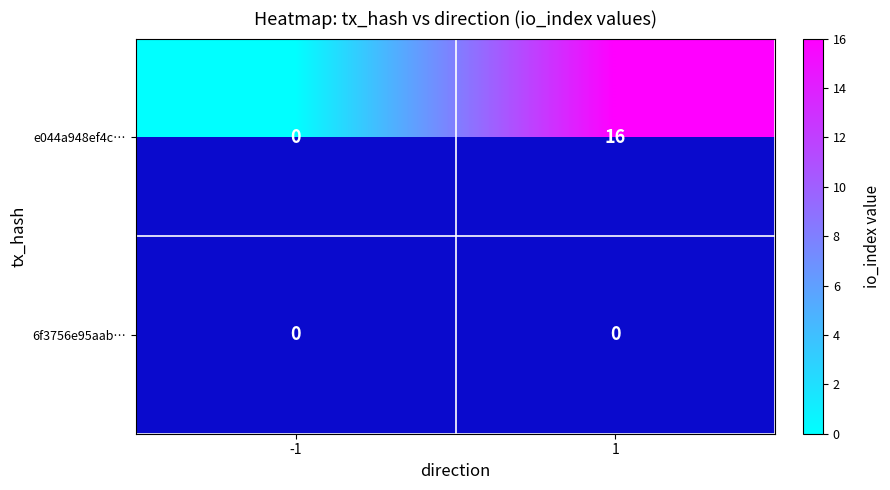

Rank the categories by e044a948ef4c… value from highest to lowest.

1, -1